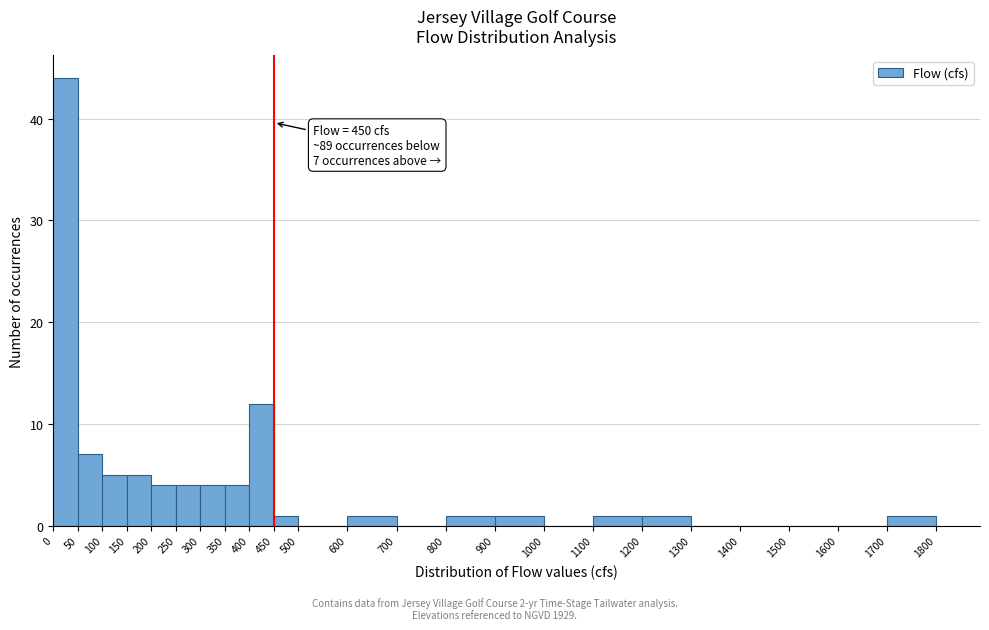

Which range on the x-axis has the tallest bar?

0 to 50